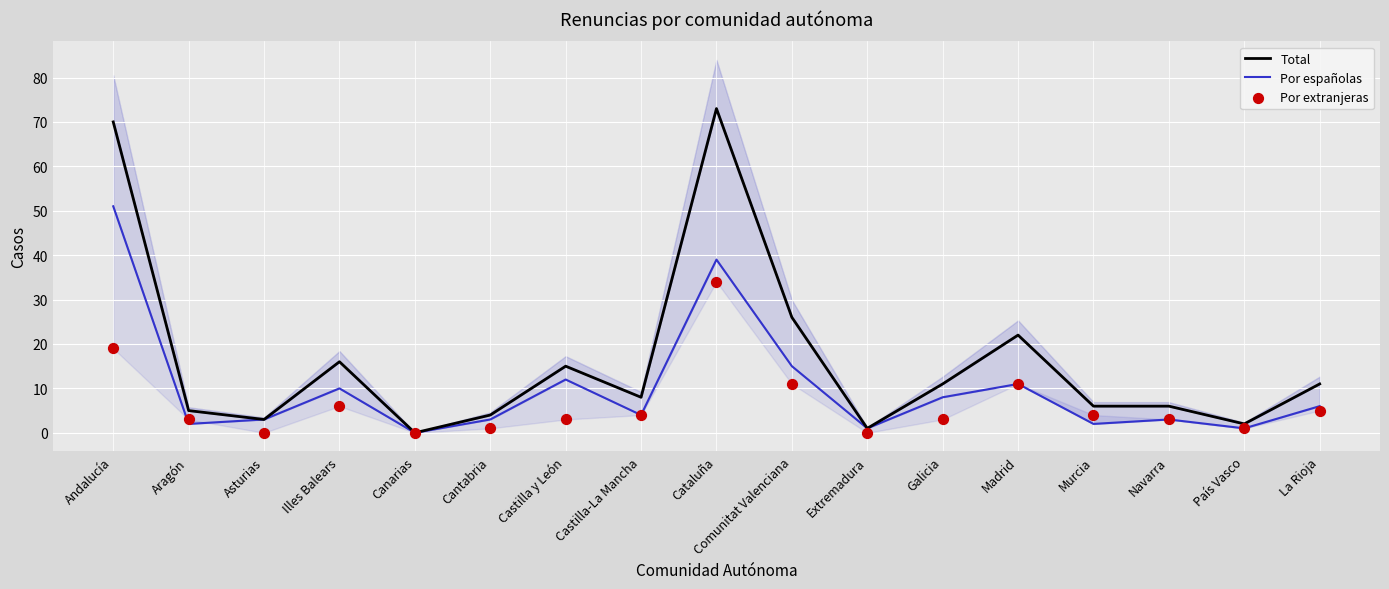

At which category is the sum across all series the highest?

Cataluña